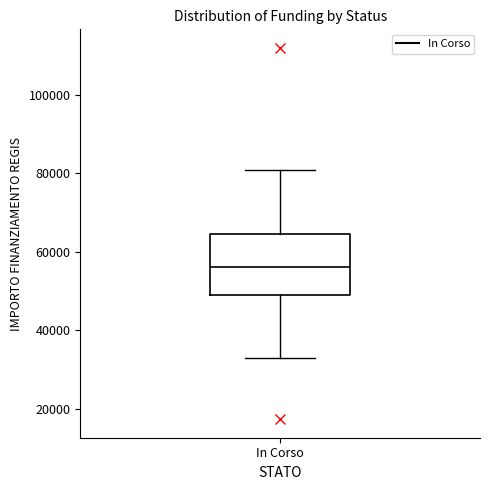

Read this box plot against the y-axis: the position of the median line, the range covered by the box, and the ends of both whiskers. The values are not printed on the chart, so give them approximately, as read against the axis.

median 56000, box 50000 to 64000, whiskers 32000 to 80000